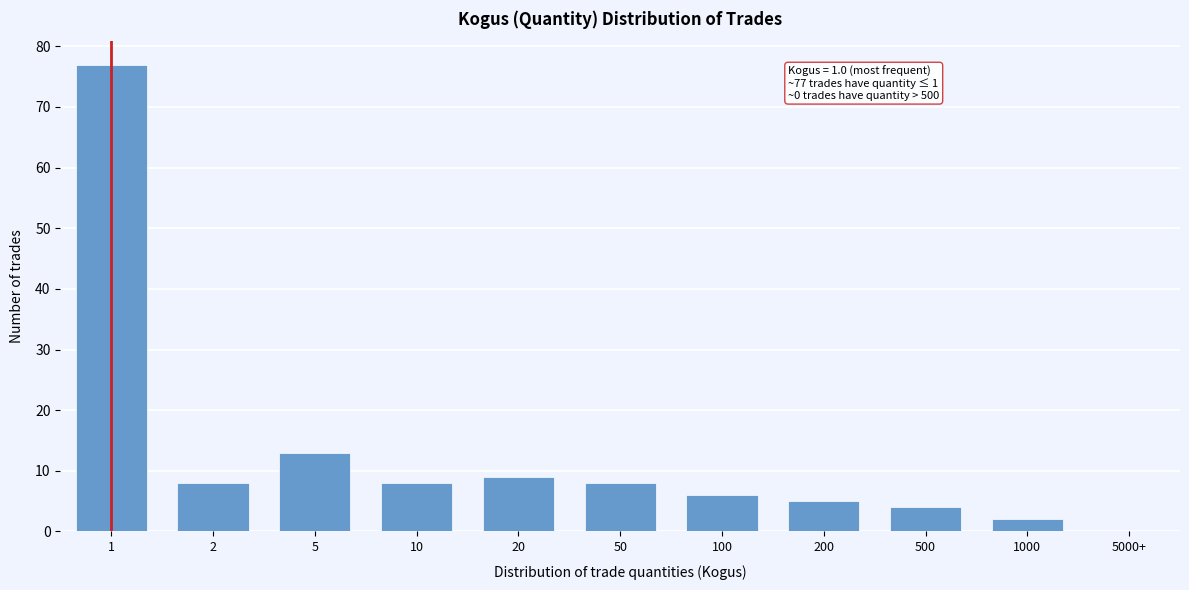

Reading right to left, what are all the values shown in this chart?

5000+=0	1000=2	500=4	200=5	100=6	50=8	20=9	10=8	5=13	2=8	1=77